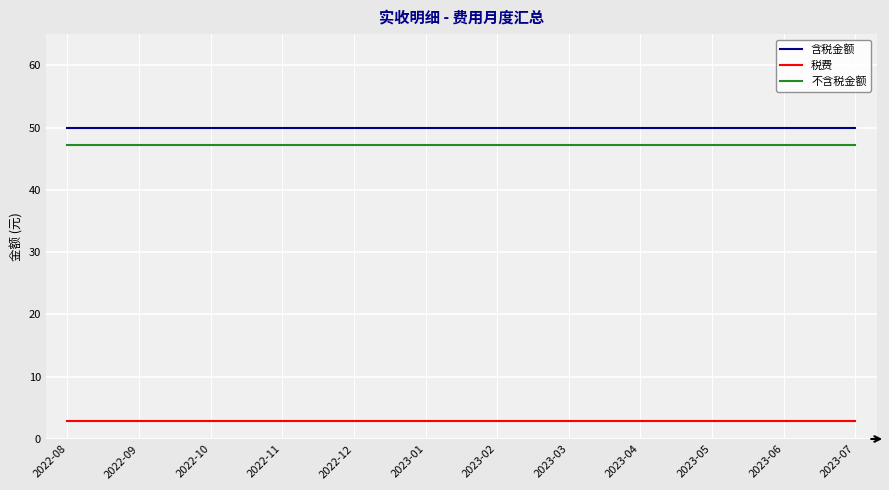

True or false: 税费 and 含税金额 intersect in this chart.

False